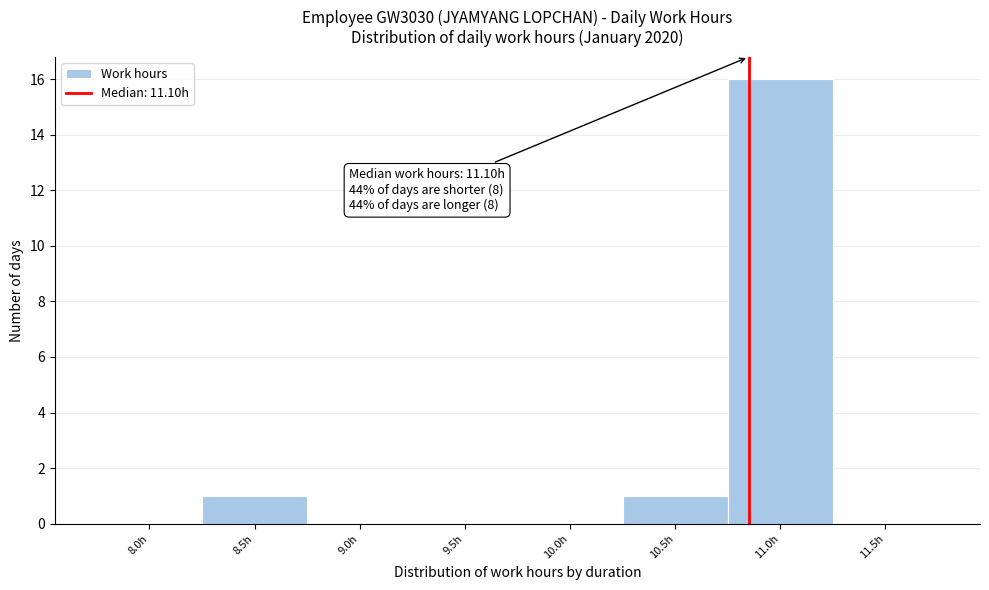

Reading right to left, what are all the values shown in this chart?

11.5h=0	11.0h=16	10.5h=1	10.0h=0	9.5h=0	9.0h=0	8.5h=1	8.0h=0